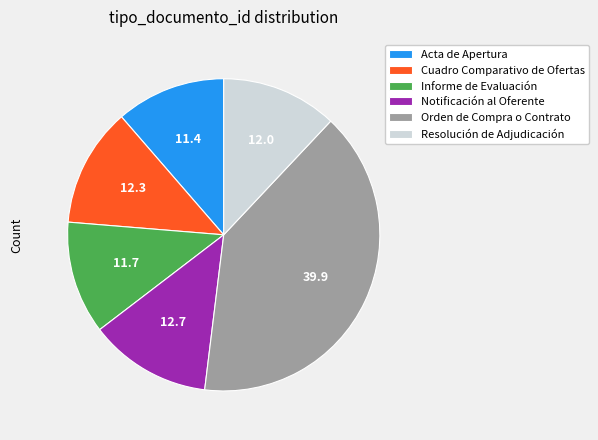

Is there a majority slice in this chart?

No